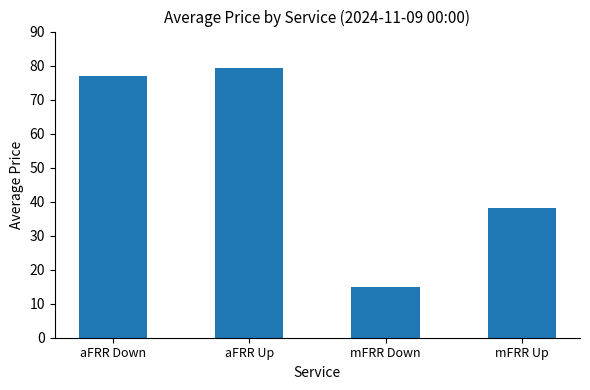

Count the number of values greater than 76.

2